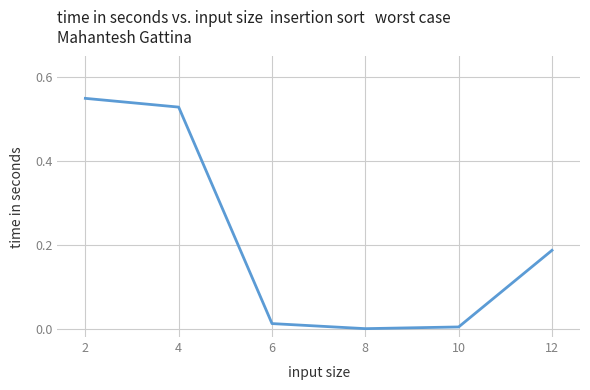

Is this an area chart (filled region under the line)?

No